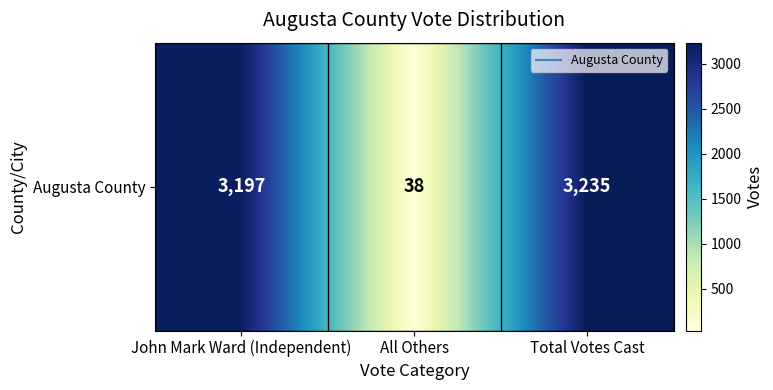

At which label is the value closest to 1636?

John Mark Ward (Independent)